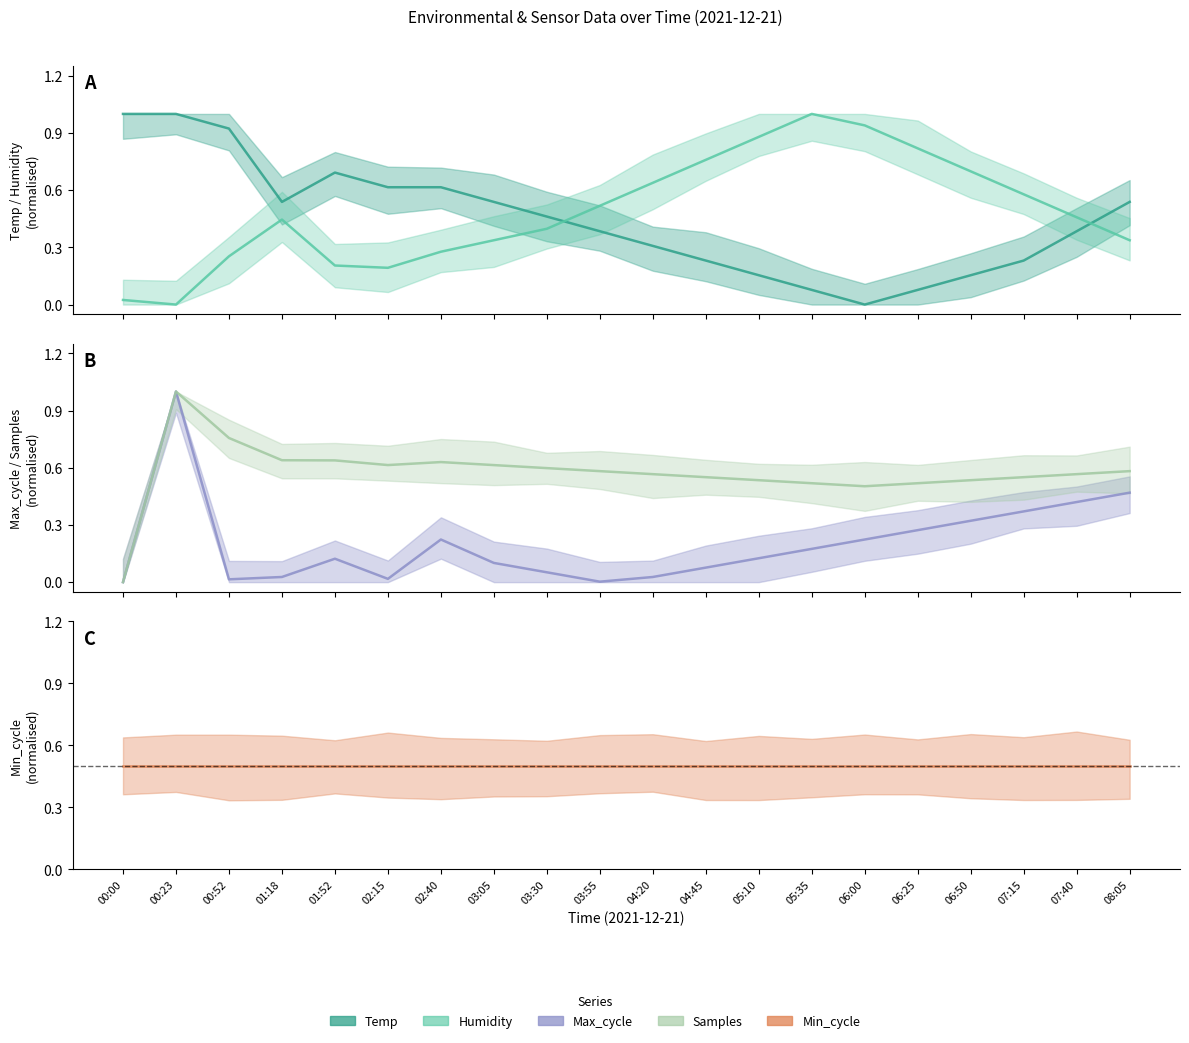

What is the approximate value of Max_cycle at 03:30?

0.1